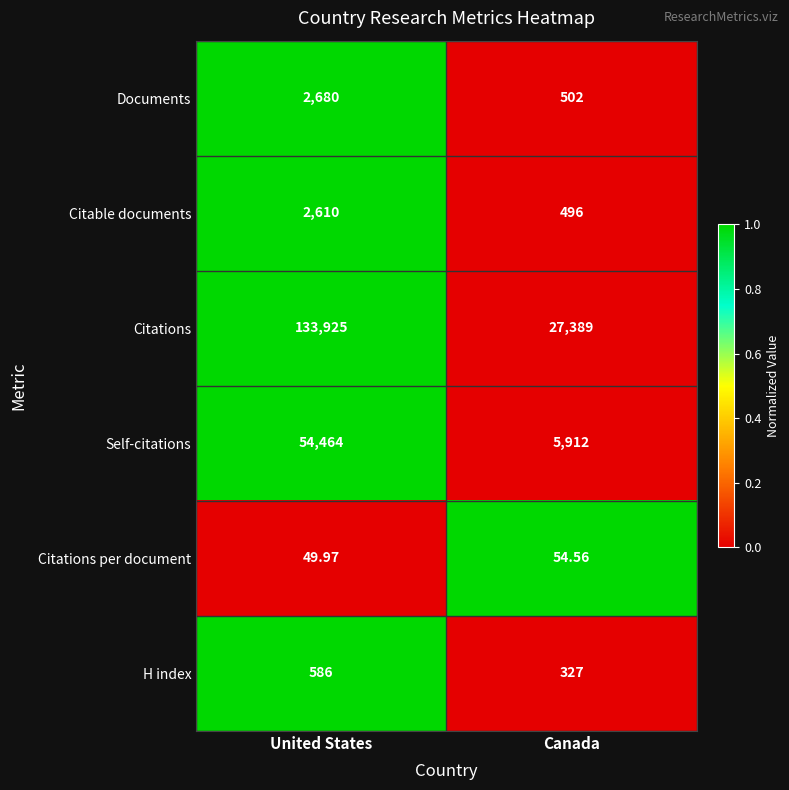

What is the difference between the highest and lowest values at Canada?

27334.4